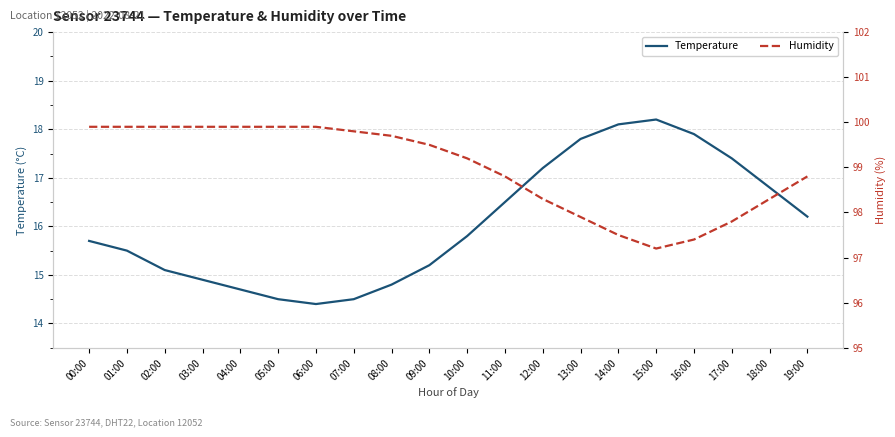

Reading right to left, what are all the values shown in this chart?

Temperature: 19:00=16.2	18:00=16.8	17:00=17.4	16:00=17.9	15:00=18.2	14:00=18.1	13:00=17.8	12:00=17.2	11:00=16.5	10:00=15.8	09:00=15.2	08:00=14.8	07:00=14.5	06:00=14.4	05:00=14.5	04:00=14.7	03:00=14.9	02:00=15.1	01:00=15.5	00:00=15.7
Humidity: 19:00=98.8	18:00=98.3	17:00=97.8	16:00=97.4	15:00=97.2	14:00=97.5	13:00=97.9	12:00=98.3	11:00=98.8	10:00=99.2	09:00=99.5	08:00=99.7	07:00=99.8	06:00=99.9	05:00=99.9	04:00=99.9	03:00=99.9	02:00=99.9	01:00=99.9	00:00=99.9